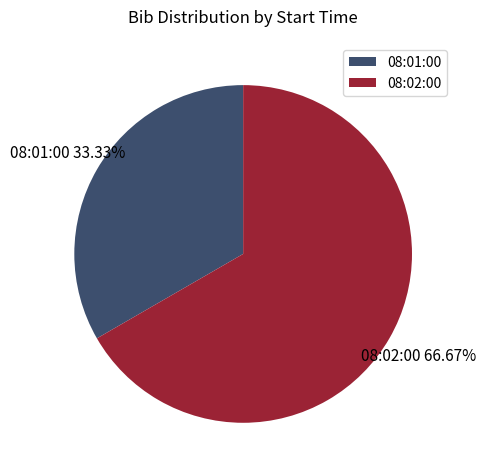

The 08:02:00 slice represents 81% of the pie. True or false?

False